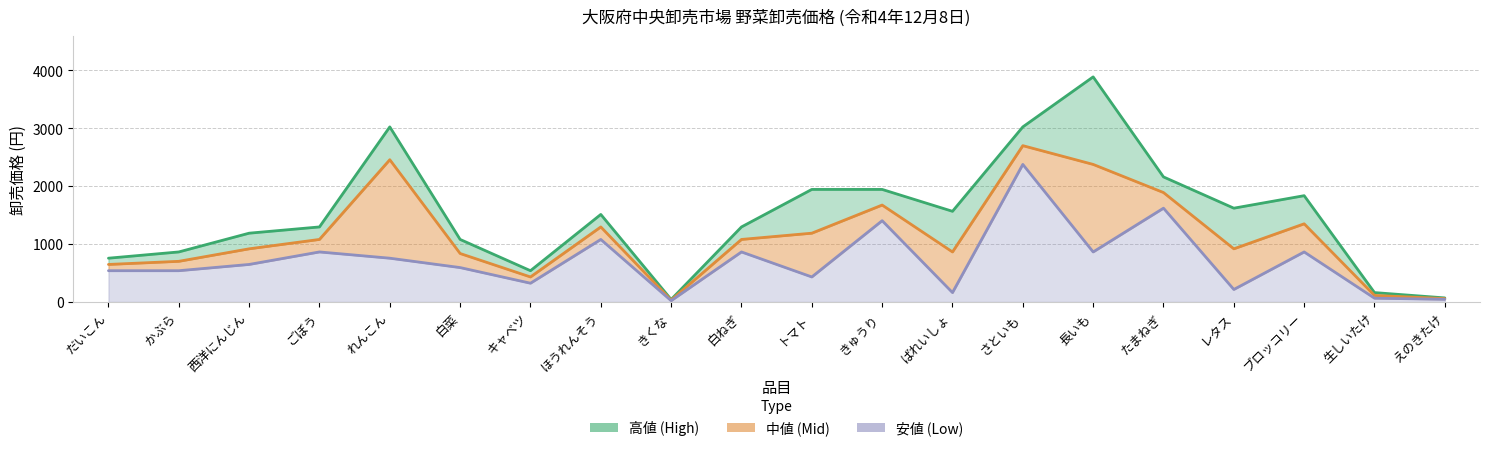

Which label corresponds to the smallest value in the chart?

きくな